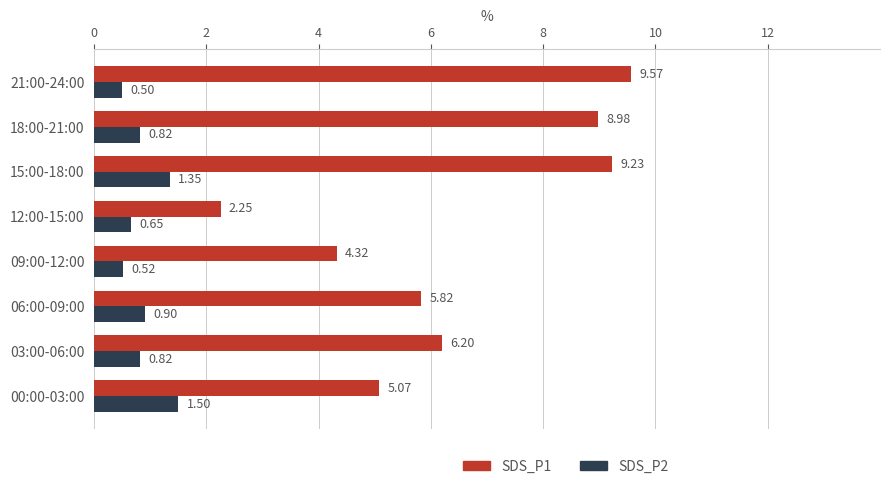

What is the difference between the highest and lowest values at 18:00-21:00?

8.2